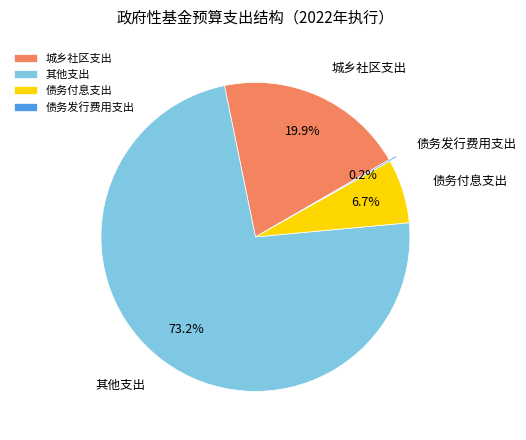

Which category accounts for the majority?

其他支出